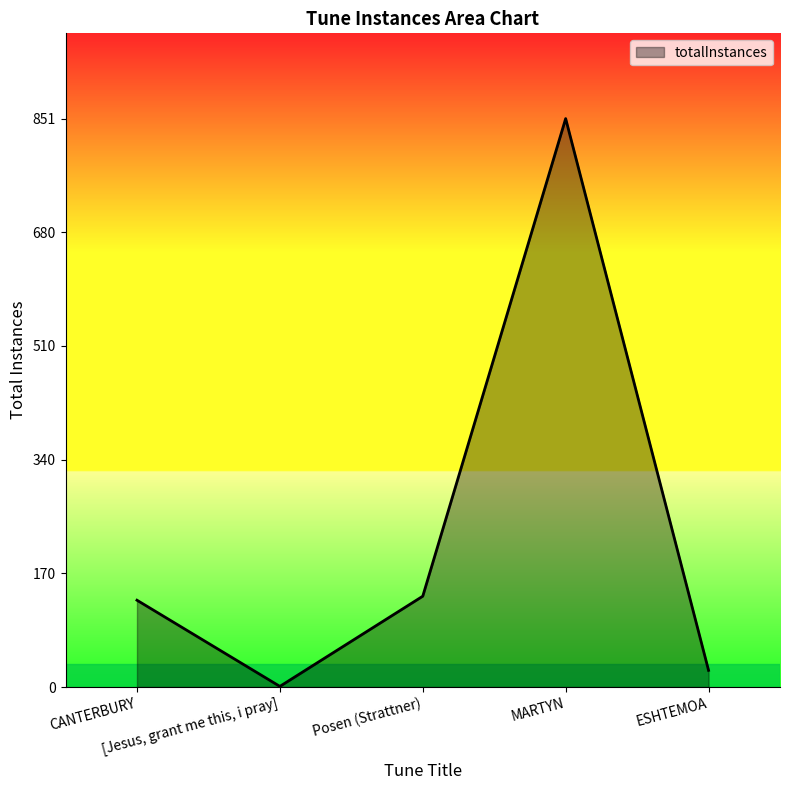

What is the average value?

229